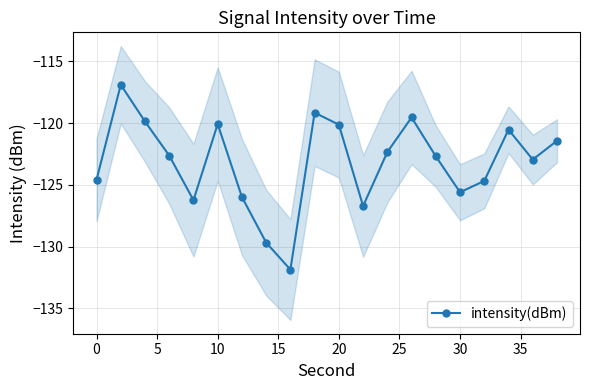

What is the greatest value displayed?

-116.9